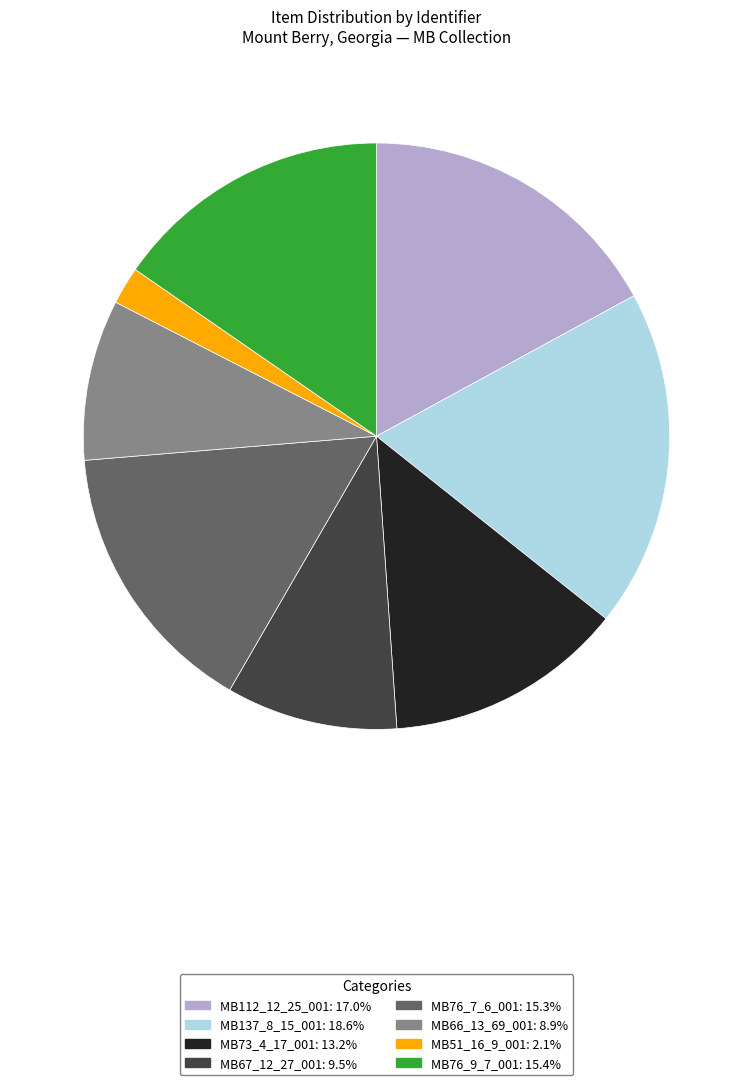

True or false: MB112_12_25_001 accounts for 17% of the total.

True